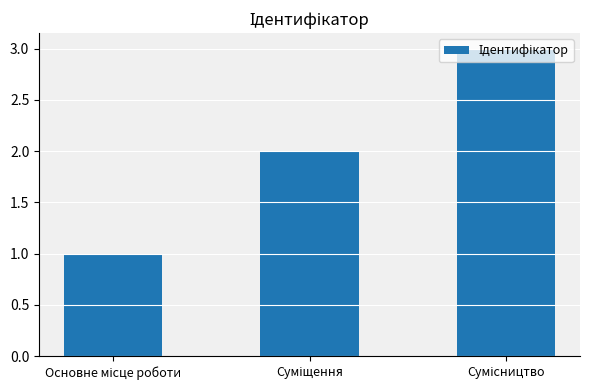

Does the chart contain stacked bars?

No